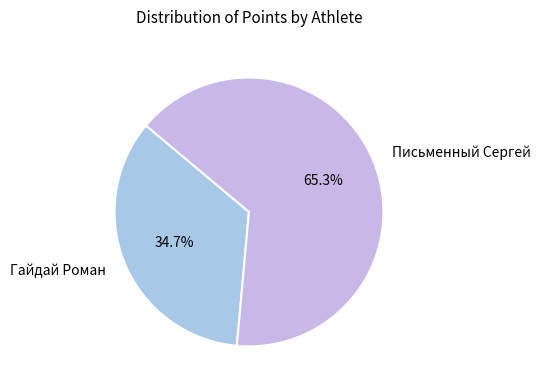

Rank the categories by value from lowest to highest.

Гайдай Роман, Письменный Сергей